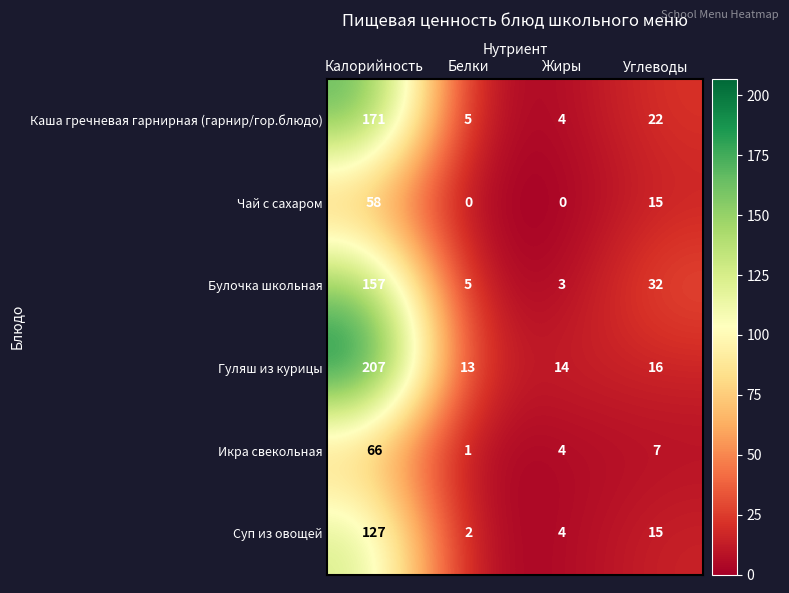

List the series in order of their peak value, highest first.

Гуляш из курицы, Каша гречневая гарнирная (гарнир/гор.блюдо), Булочка школьная, Суп из овощей, Икра свекольная, Чай с сахаром